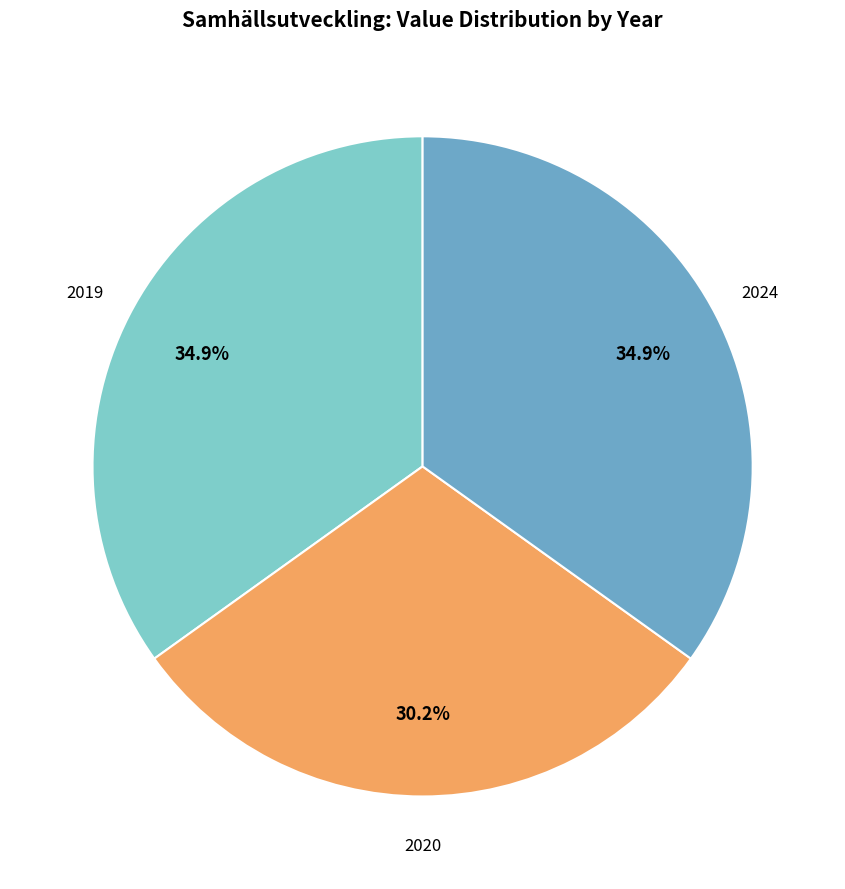

How many slices are in this pie chart?

3